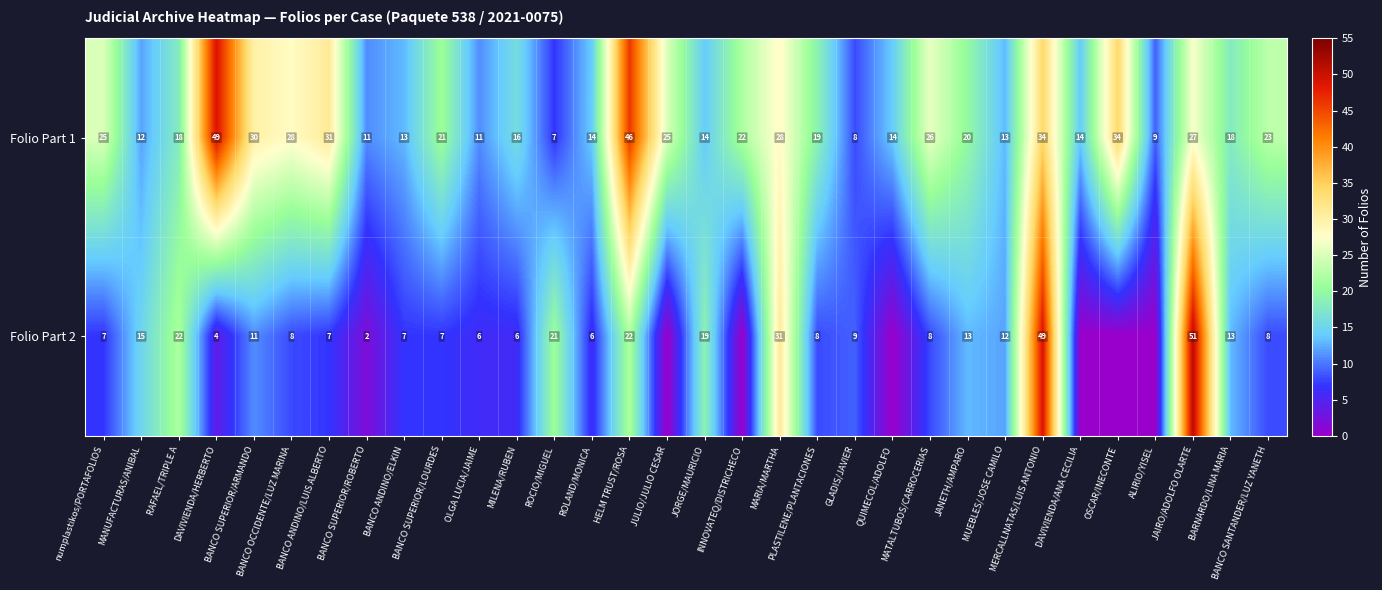

What is the highest value of the Folio Part 1 series?

49